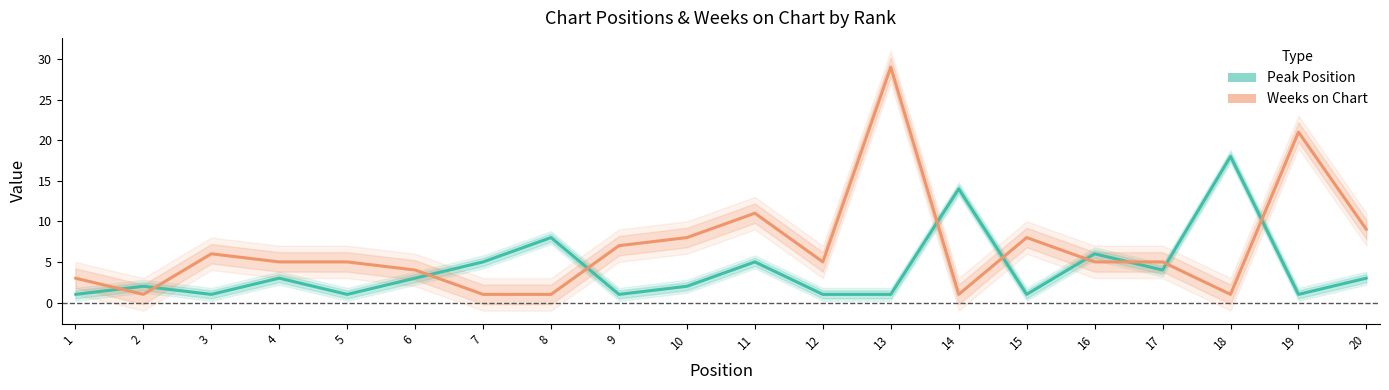

Is it true that Weeks on Chart equals 5 at 12?

True